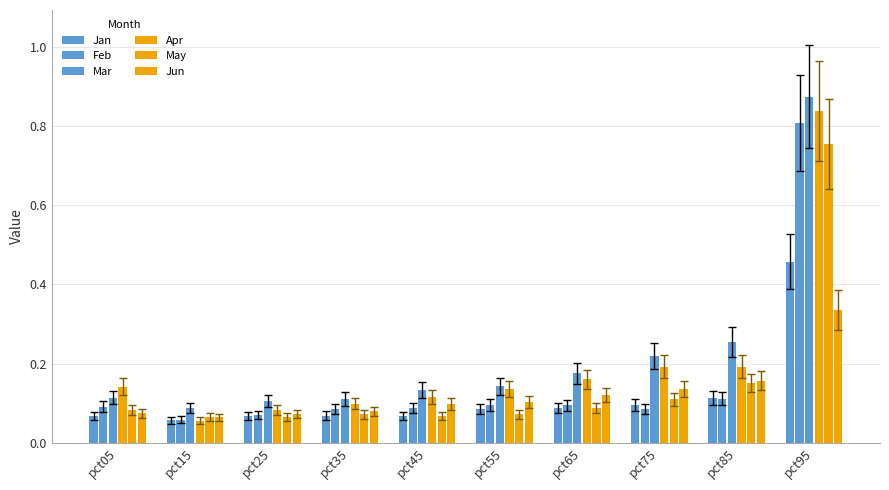

The value of Feb at pct25 is 0.1. True or false?

True